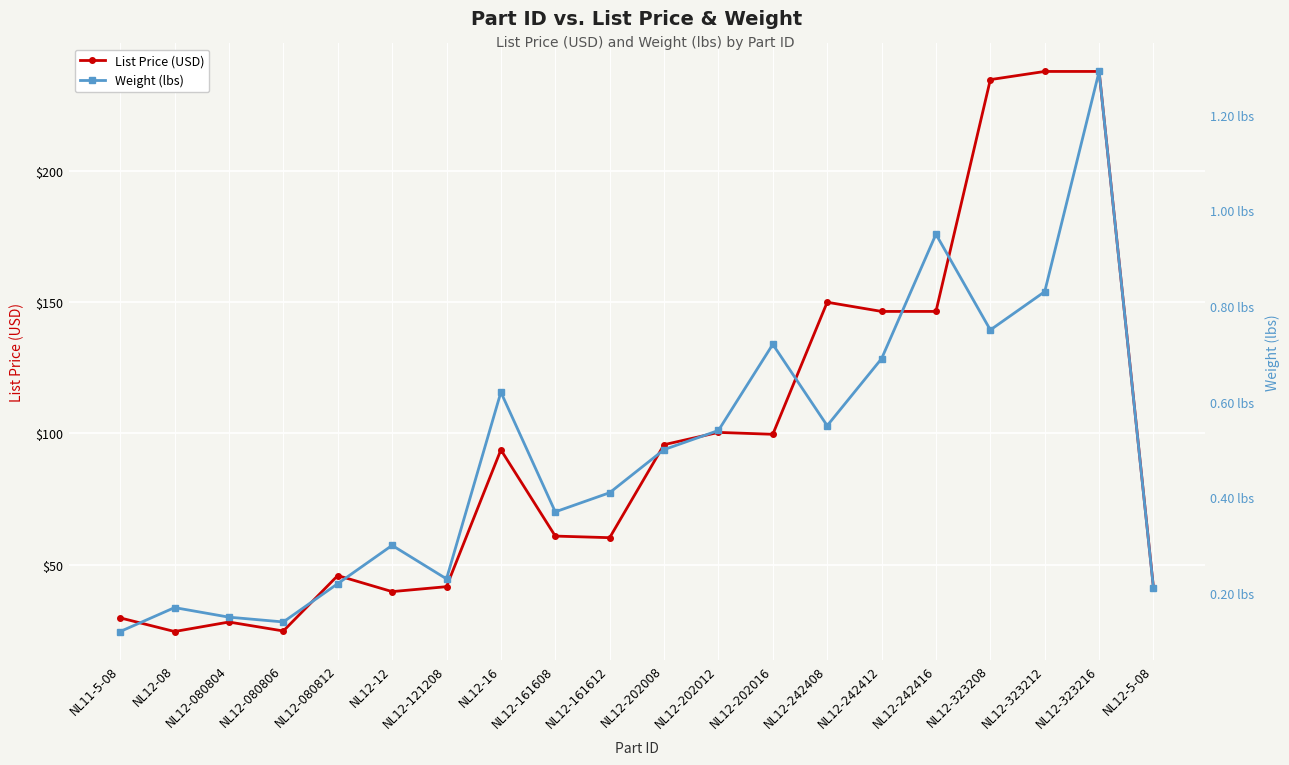

At how many categories does at least one series exceed 220?

3